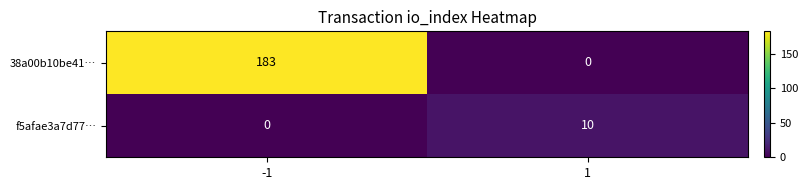

What is the difference between the 38a00b10be41… values at -1 and 1?

183